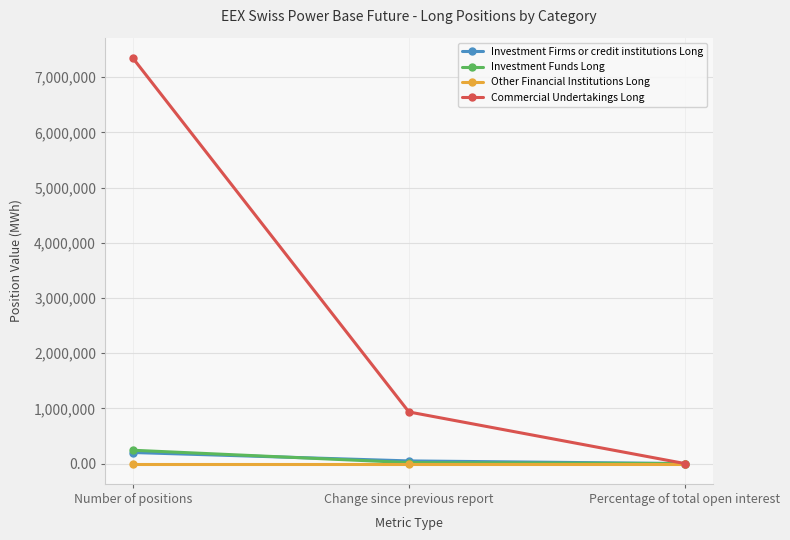

The value of Other Financial Institutions Long at Number of positions is 0.0. True or false?

True